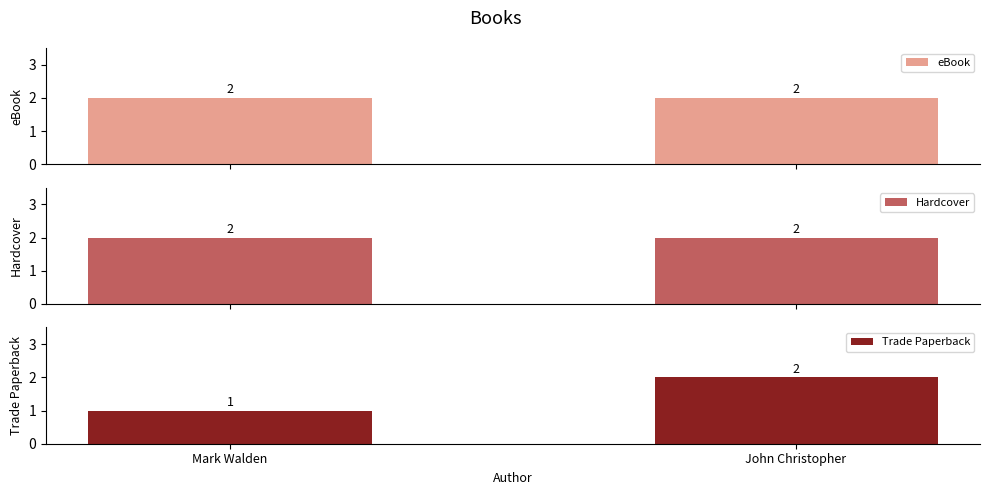

What is the spread (max minus min) of values at Mark Walden?

1